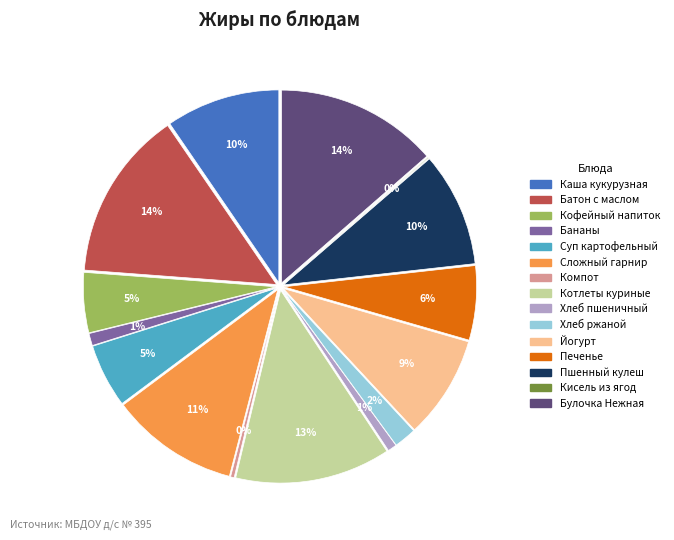

What percentage do Кофейный напиток and Печенье together represent?

11.3%